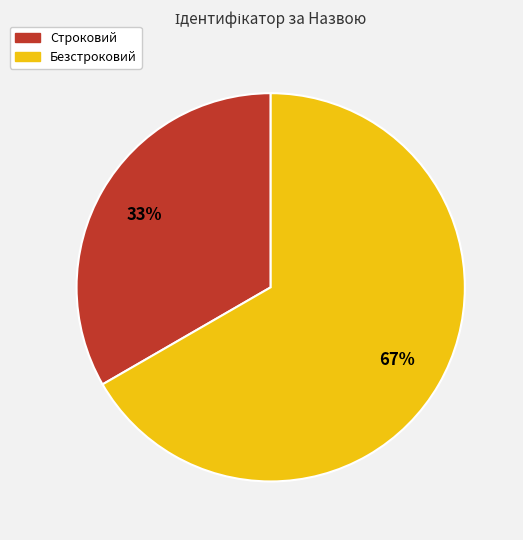

To the nearest percent, what is the average slice percentage?

50%